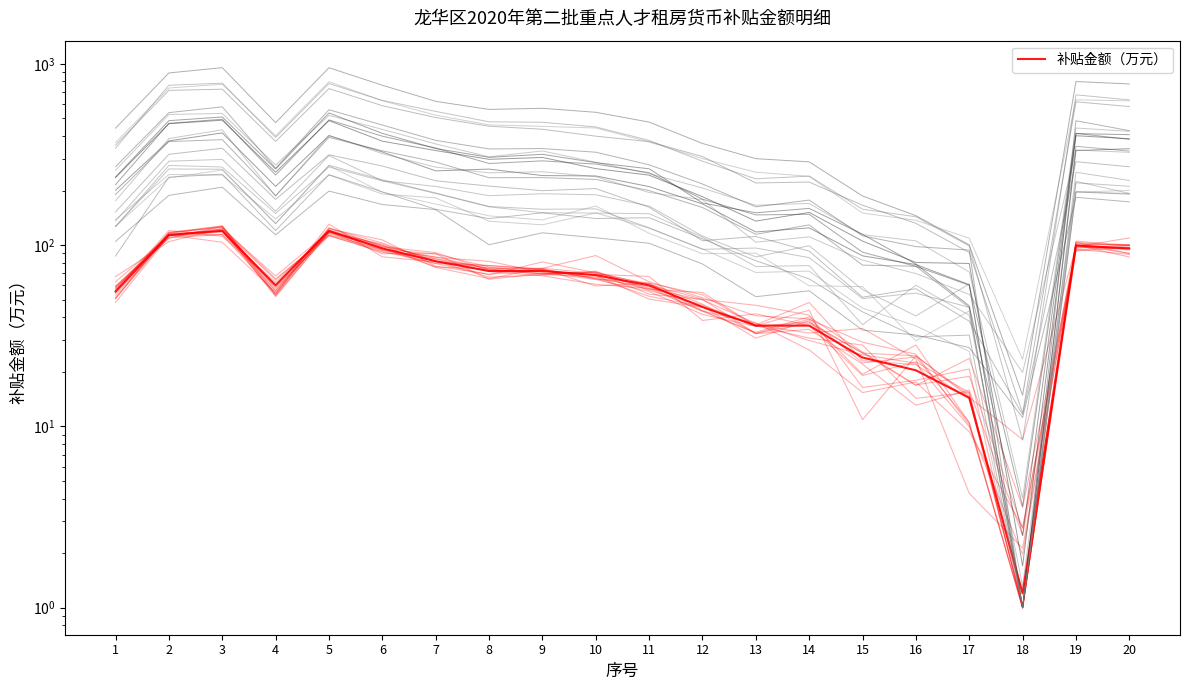

The value at 15 is 24.0. True or false?

True